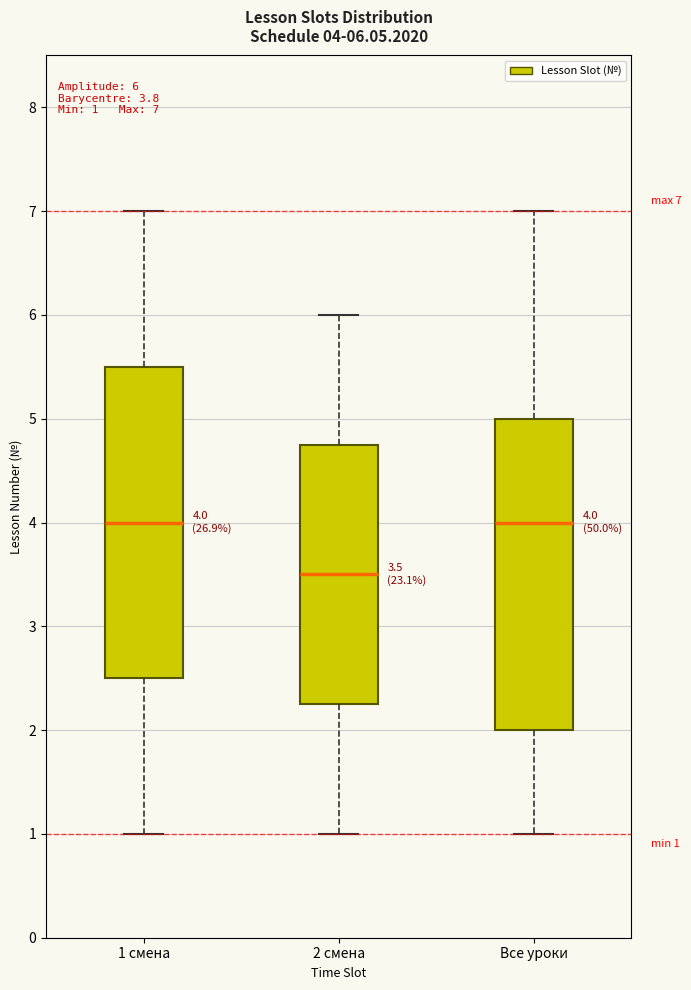

Which box's median line is the lowest?

2 смена